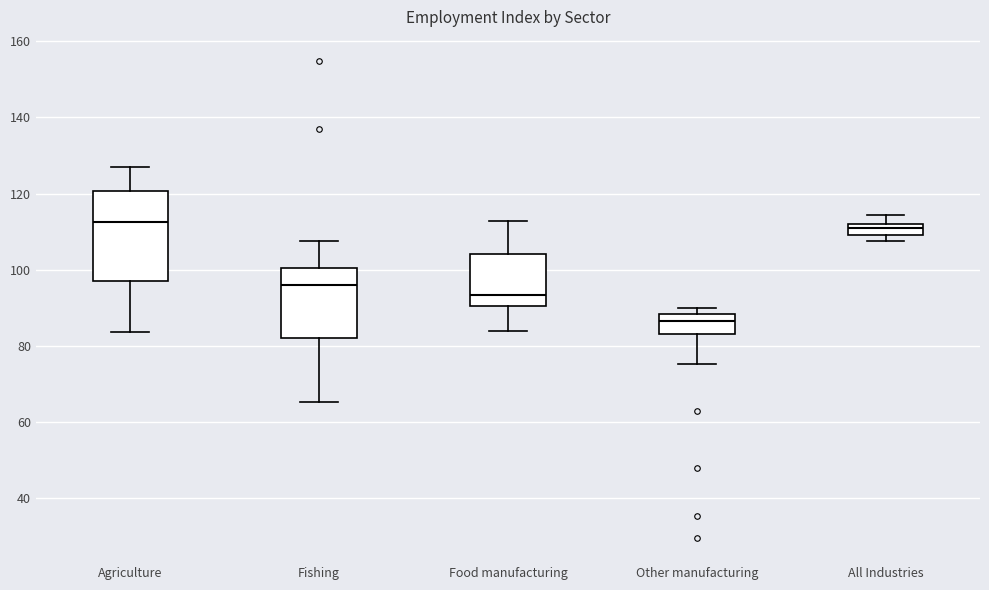

Which box is the tallest, from its lower edge to its upper edge?

Agriculture